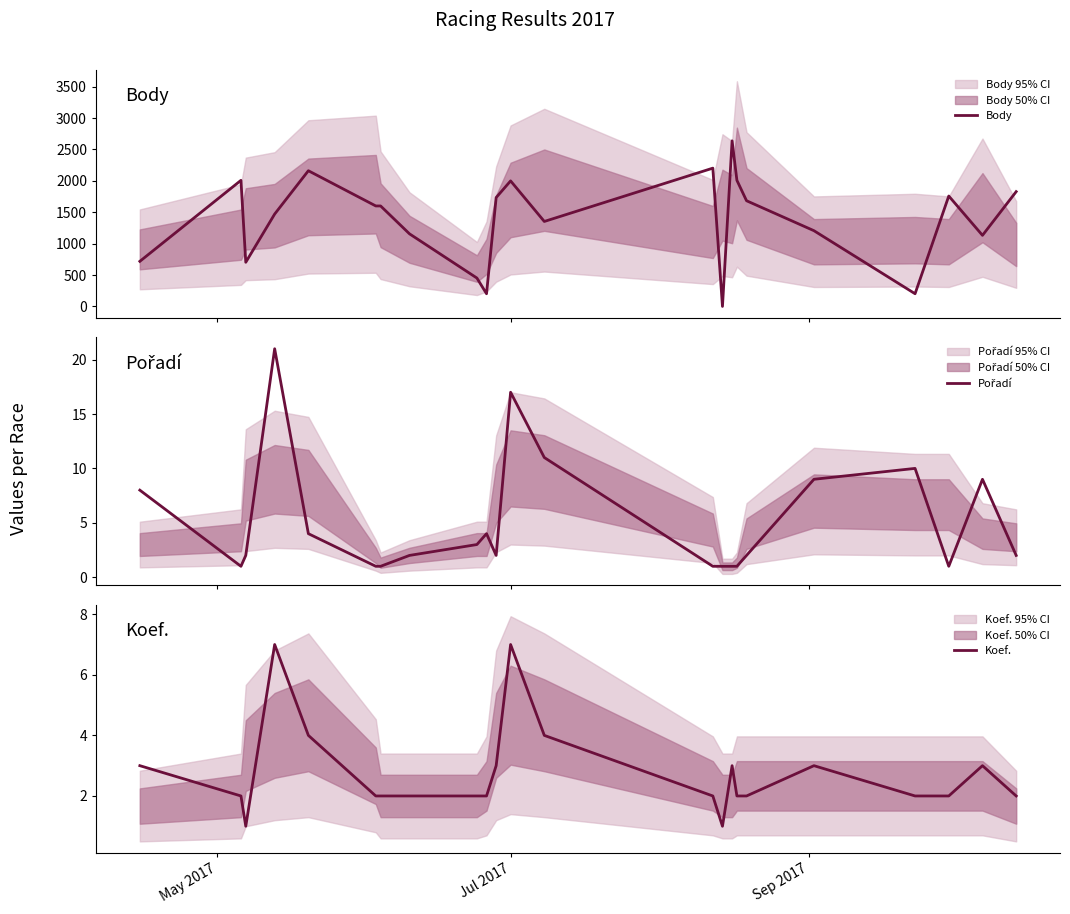

Count the number of categories in the chart.

23